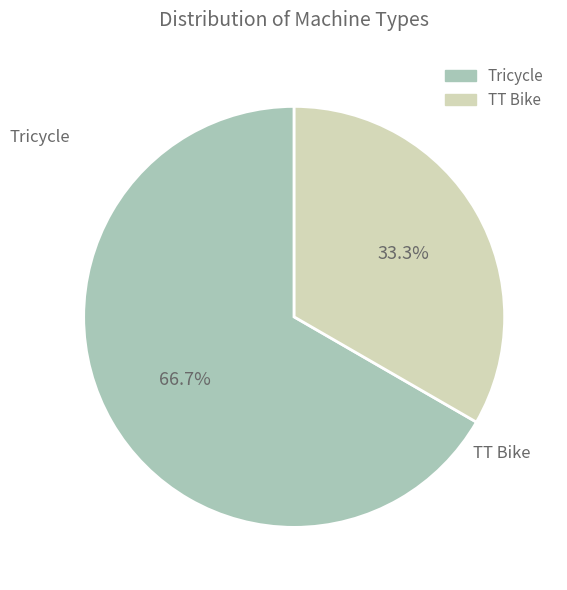

Do TT Bike and Tricycle together represent more than half of the pie?

Yes